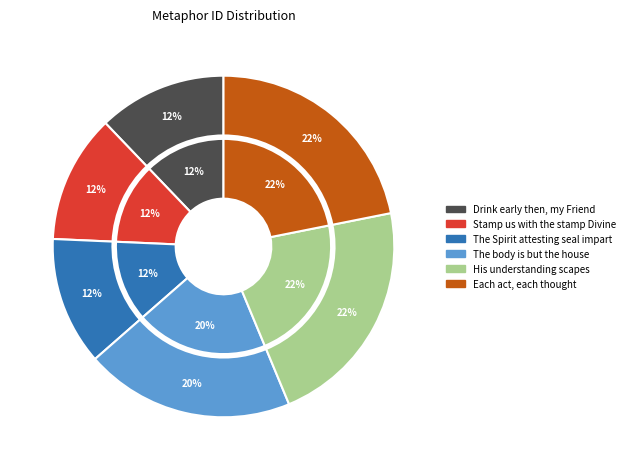

Is it true that His understanding scapes is 22% of the pie?

True